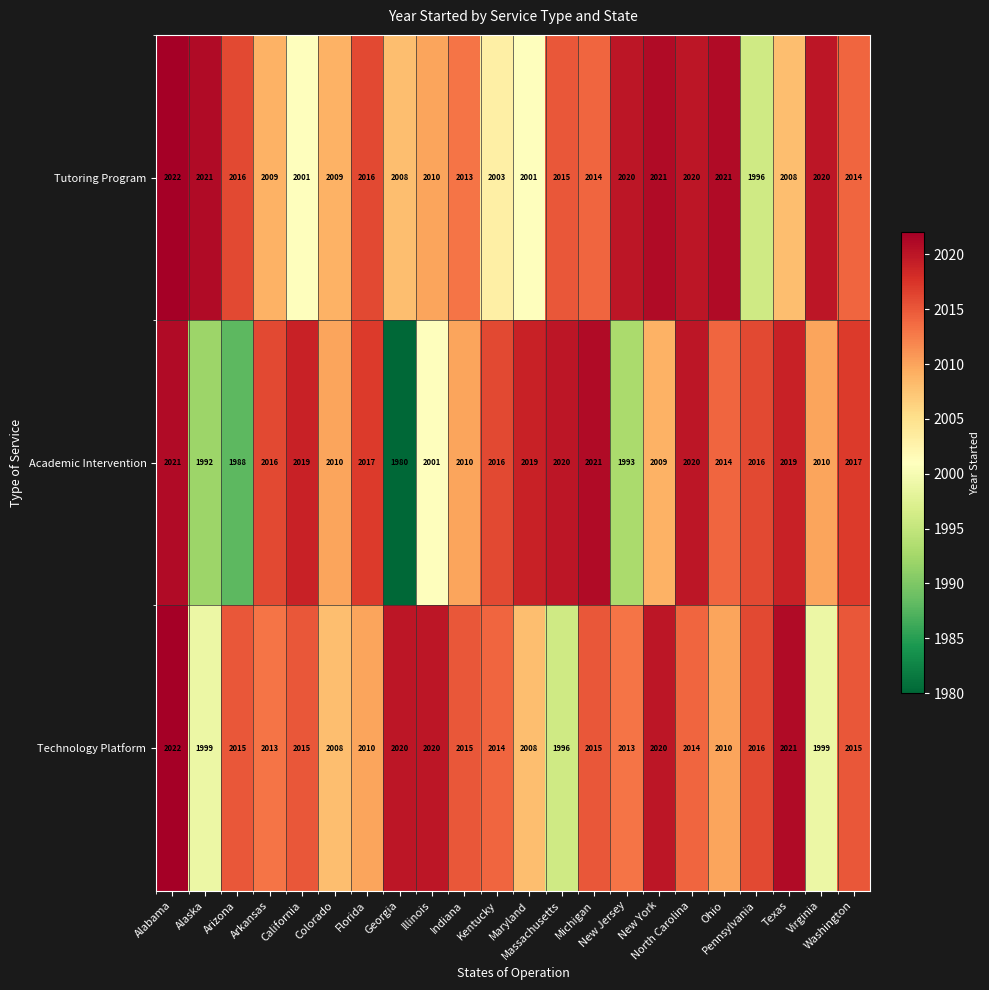

What is the average value of the Academic Intervention series?

2010